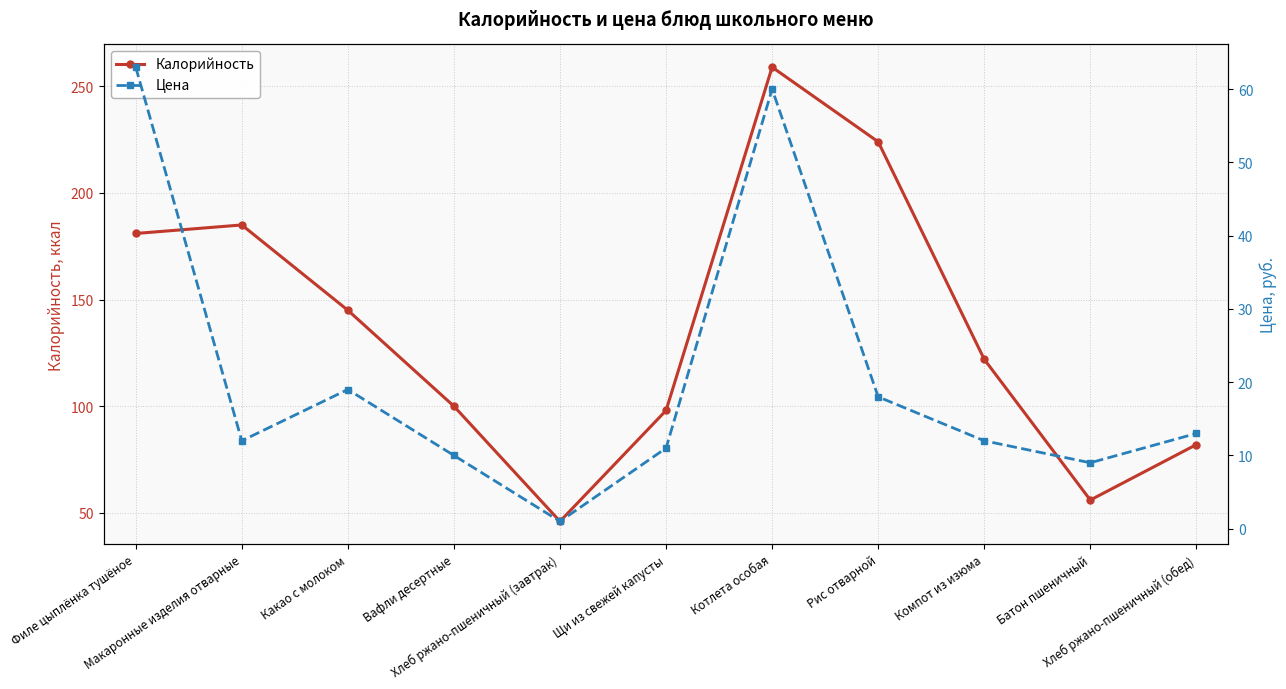

What is the total value across all series at Хлеб ржано-пшеничный (завтрак)?

47